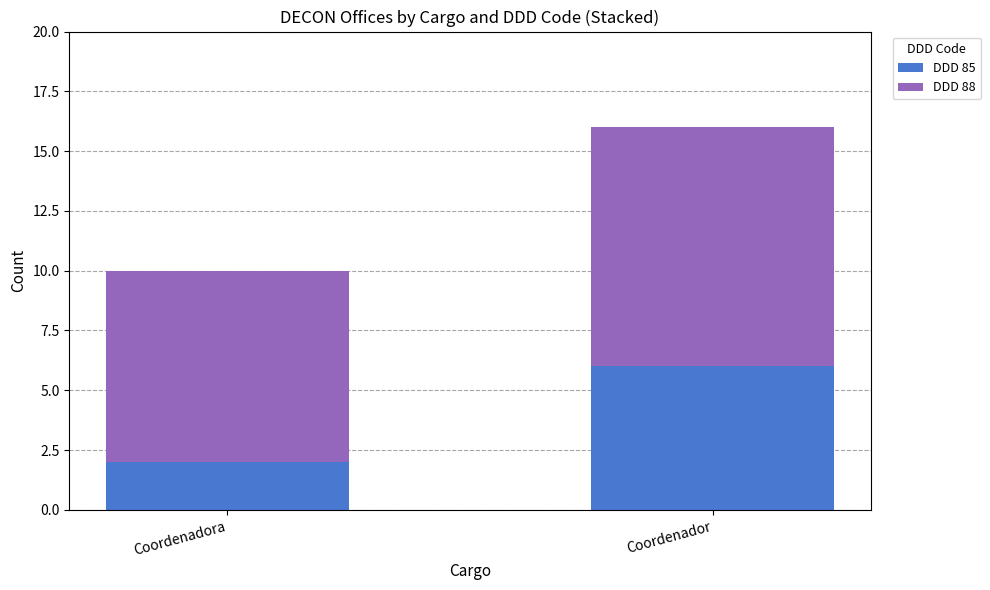

Rank the categories by DDD 85 value from lowest to highest.

Coordenadora, Coordenador